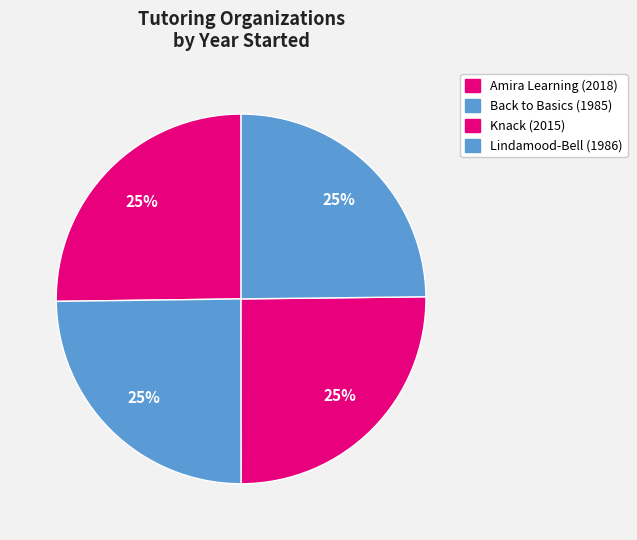

Is there any slice that represents more than half of the pie?

No